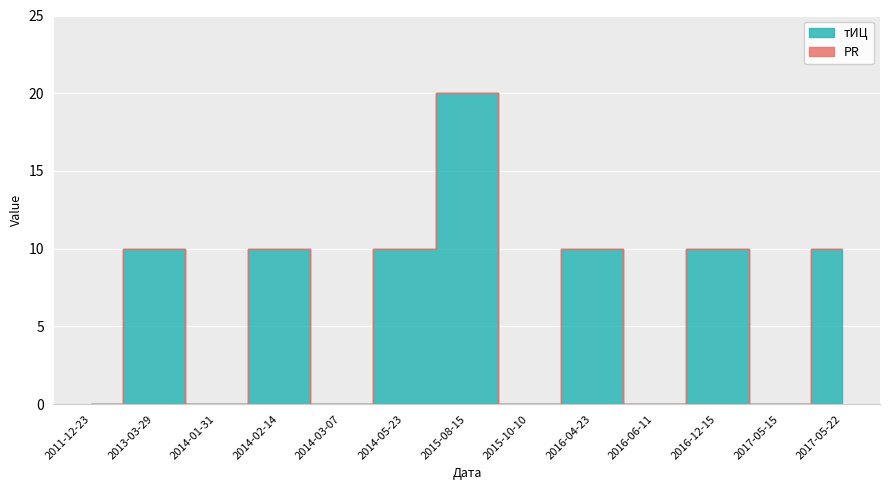

Which has a higher value, 2014-02-14 or 2013-03-29?

2014-02-14